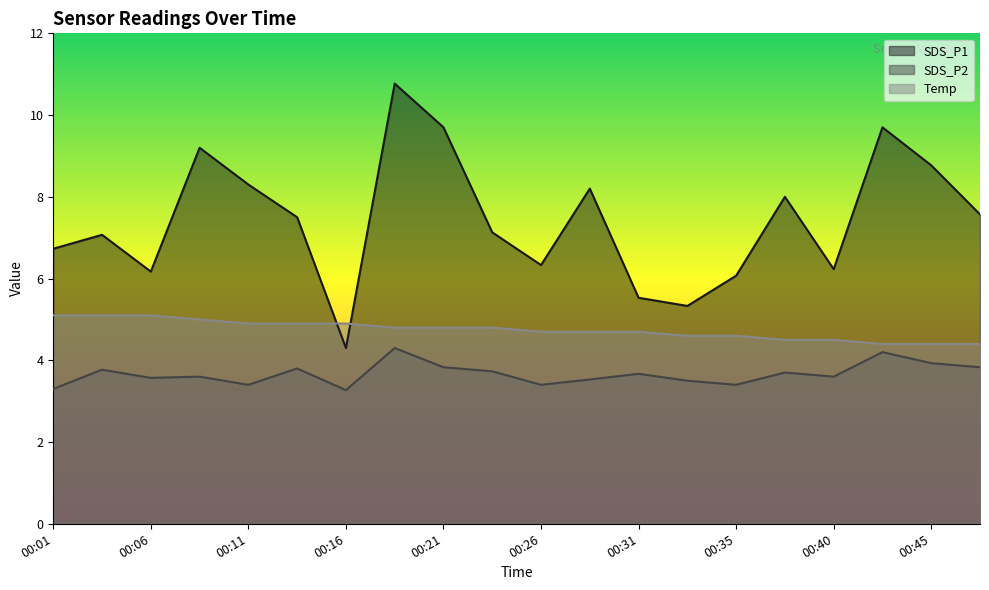

Reading left to right, list all the values displayed in this chart.

SDS_P1: 6.7	7.1	6.2	9.2	8.3	7.5	4.3	10.8	9.7	7.1	6.3	8.2	5.5	5.3	6.1	8.0	6.2	9.7	8.8	7.6
SDS_P2: 3.3	3.8	3.6	3.6	3.4	3.8	3.3	4.3	3.8	3.7	3.4	3.5	3.7	3.5	3.4	3.7	3.6	4.2	3.9	3.8
Temp: 5.1	5.1	5.1	5.0	4.9	4.9	4.9	4.8	4.8	4.8	4.7	4.7	4.7	4.6	4.6	4.5	4.5	4.4	4.4	4.4